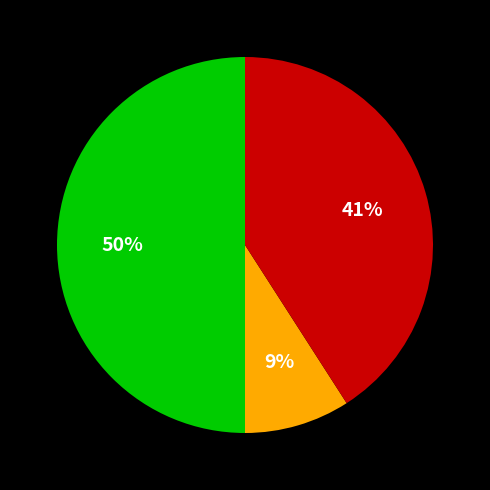

To the nearest percent, what is the difference between the largest and smallest slice percentages?

41%